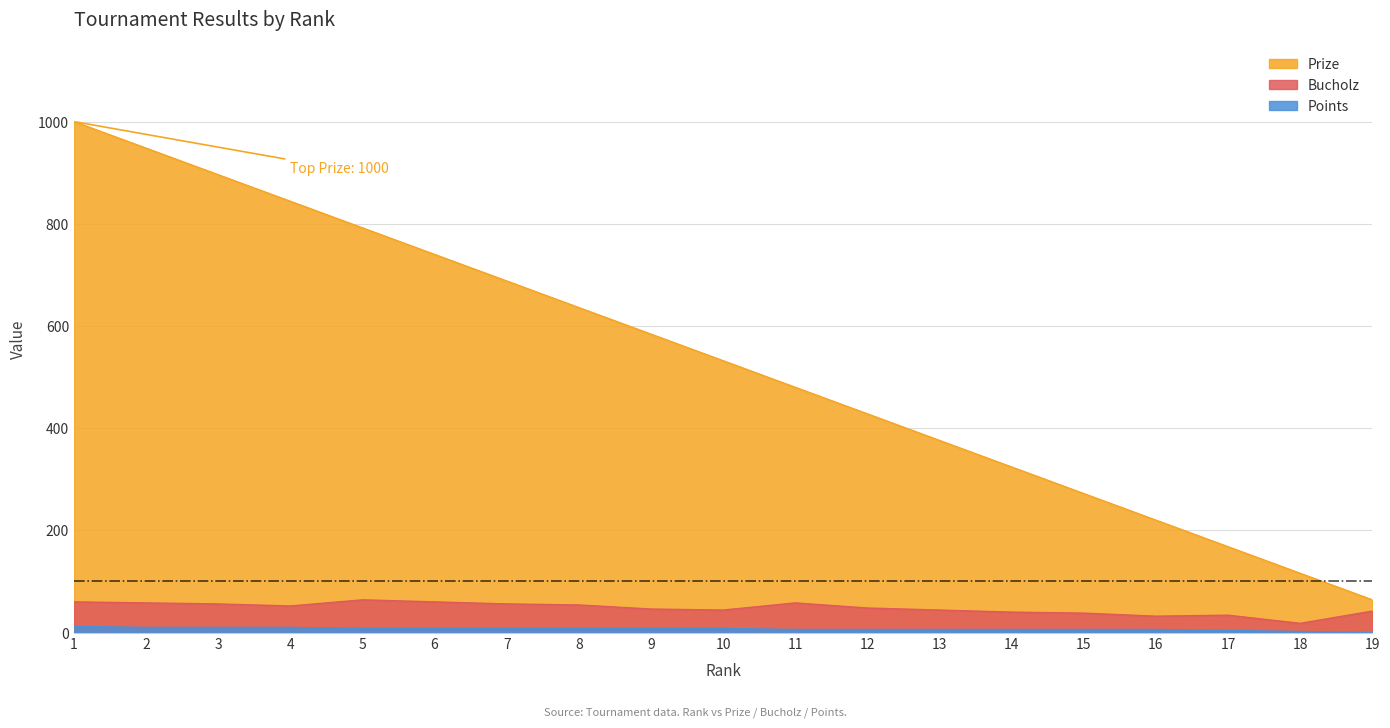

What is the sum of all Prize values?

10108